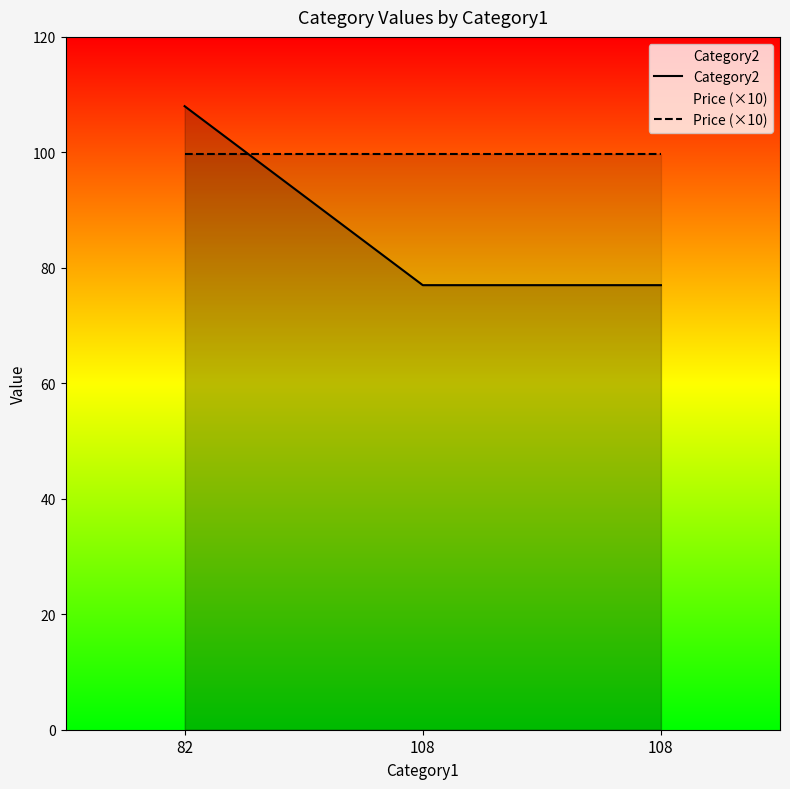

Which series has the widest spread of values?

Category2